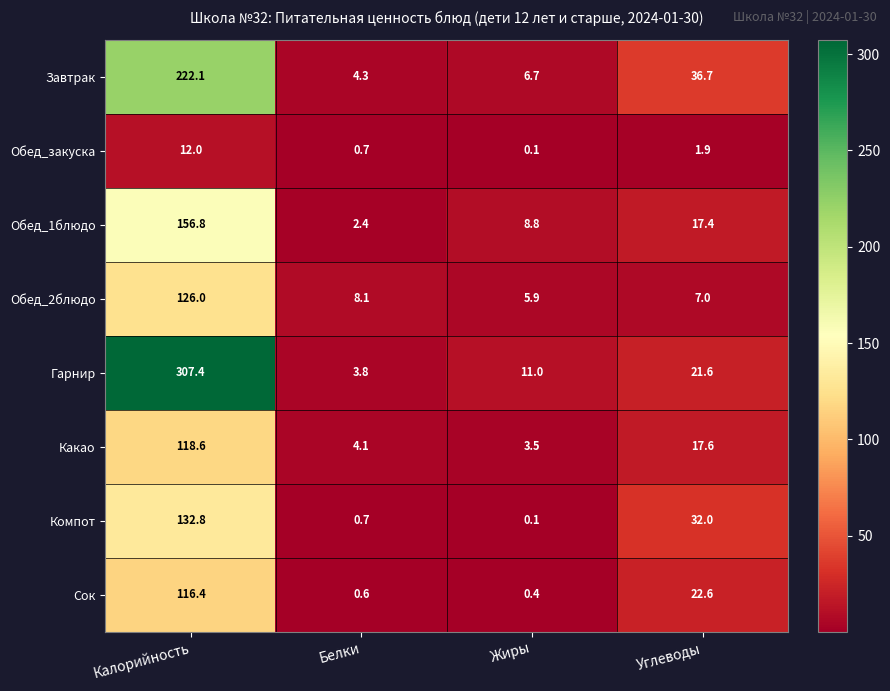

The value of Компот at Калорийность is 73.7. True or false?

False